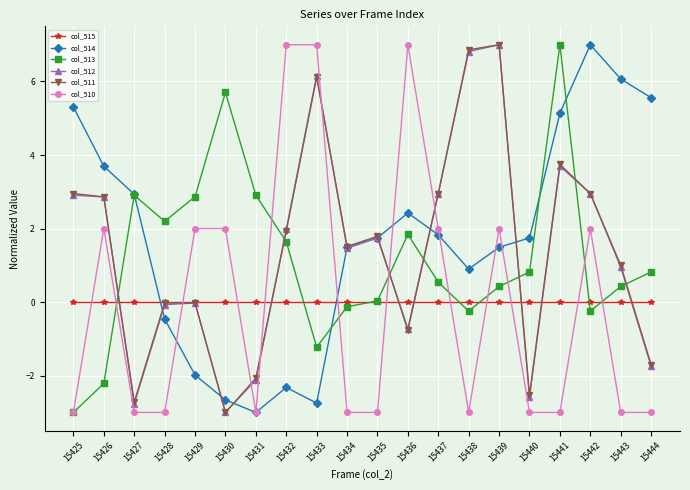

Where is col_511 nearest to the value 2?

15432